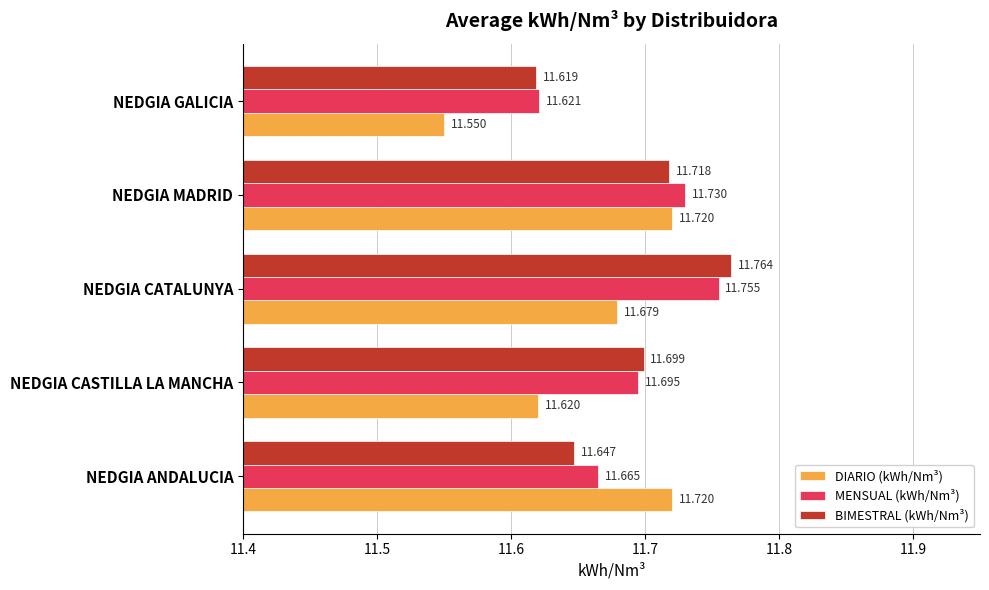

Which label corresponds to the largest value in the chart?

NEDGIA CATALUNYA